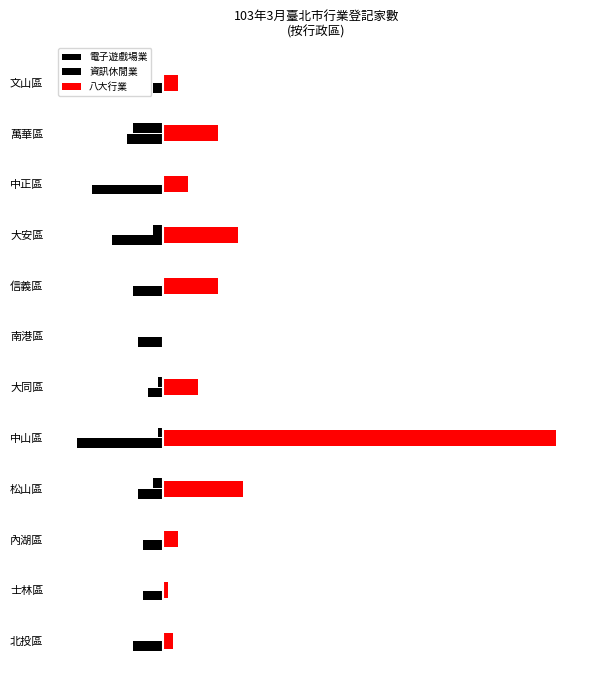

What is the difference between the maximum and minimum values in the 資訊休閒業 series?

15